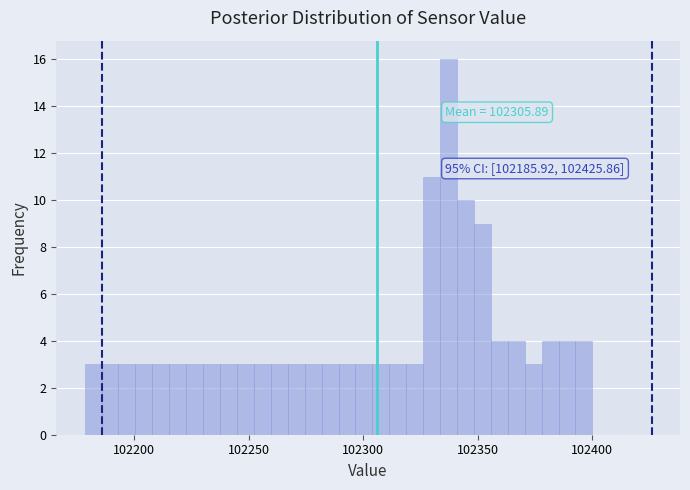

Around what value on the x-axis is the tallest bar? Give the approximate position of its centre, as read against the axis.

102335